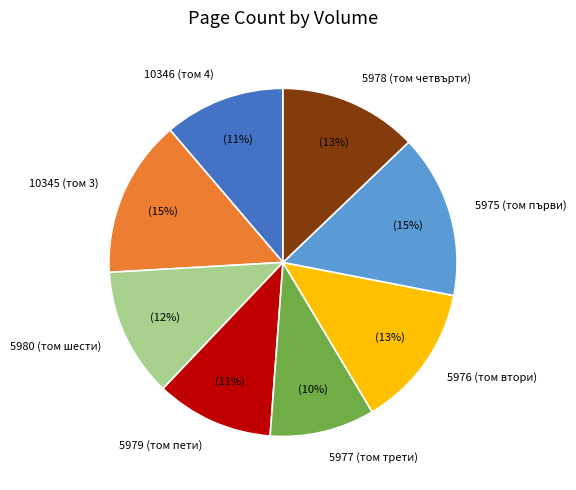

How many slices are in this pie chart?

8